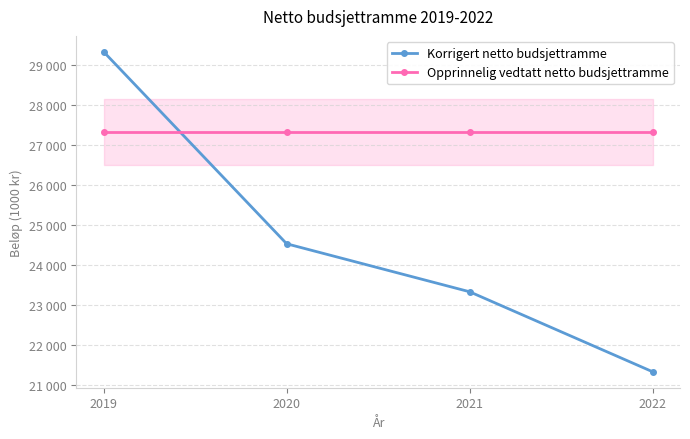

What is the approximate value of Korrigert netto budsjettramme at 2022, to the nearest 10?

21340